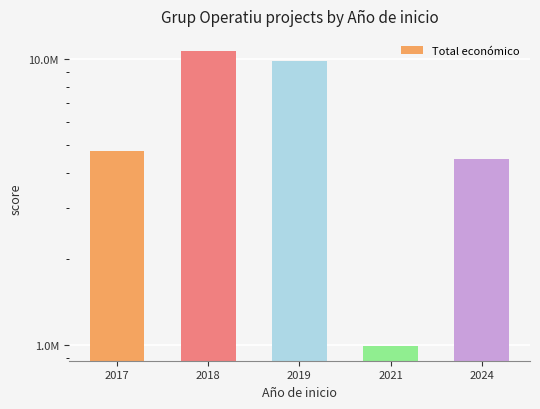

List the labels in order of value, smallest first.

2021, 2024, 2017, 2019, 2018